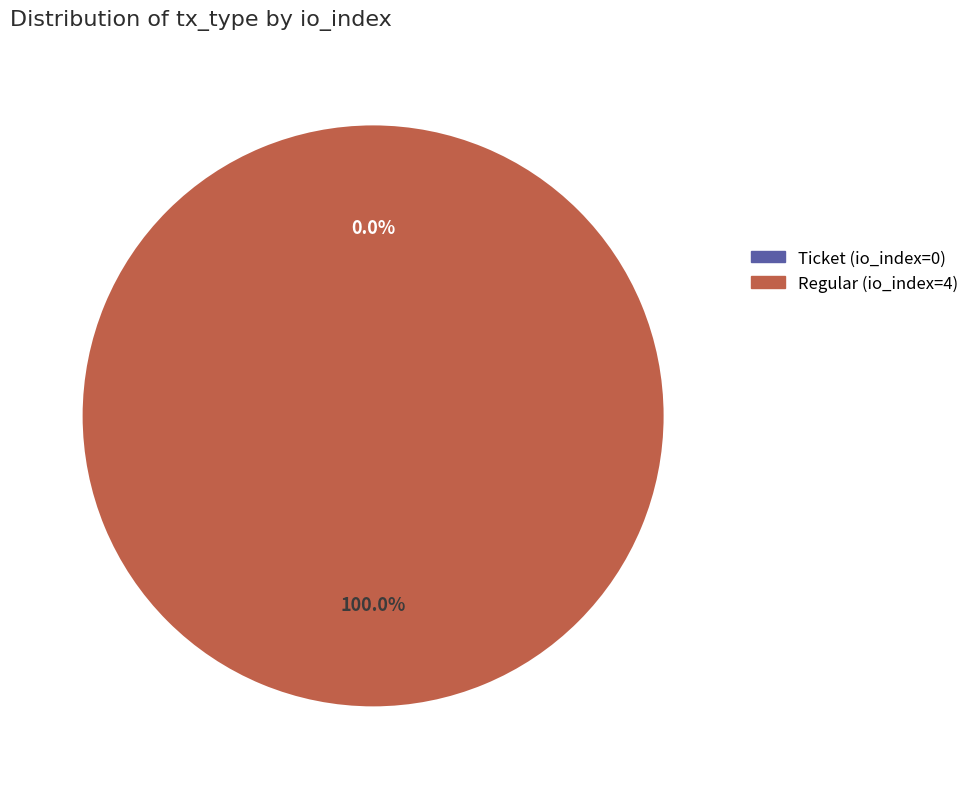

To the nearest percent, what percentage of the pie is Regular (io_index=4)?

100%